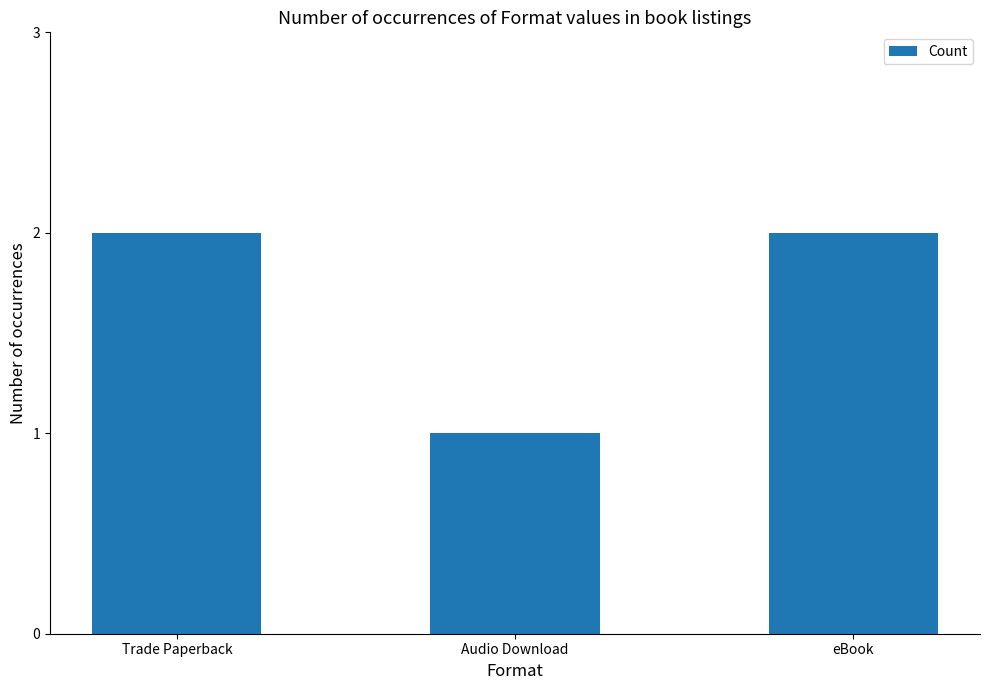

What is the ratio of the value at Trade Paperback to the value at eBook?

1.0